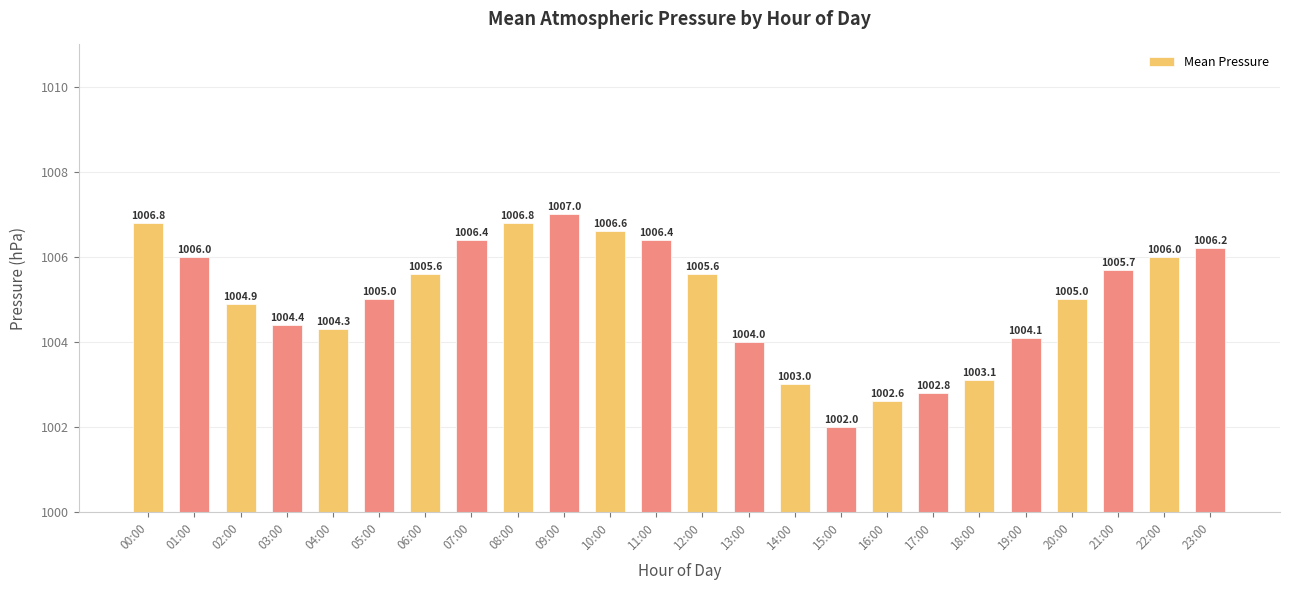

How many bars are there in total?

24